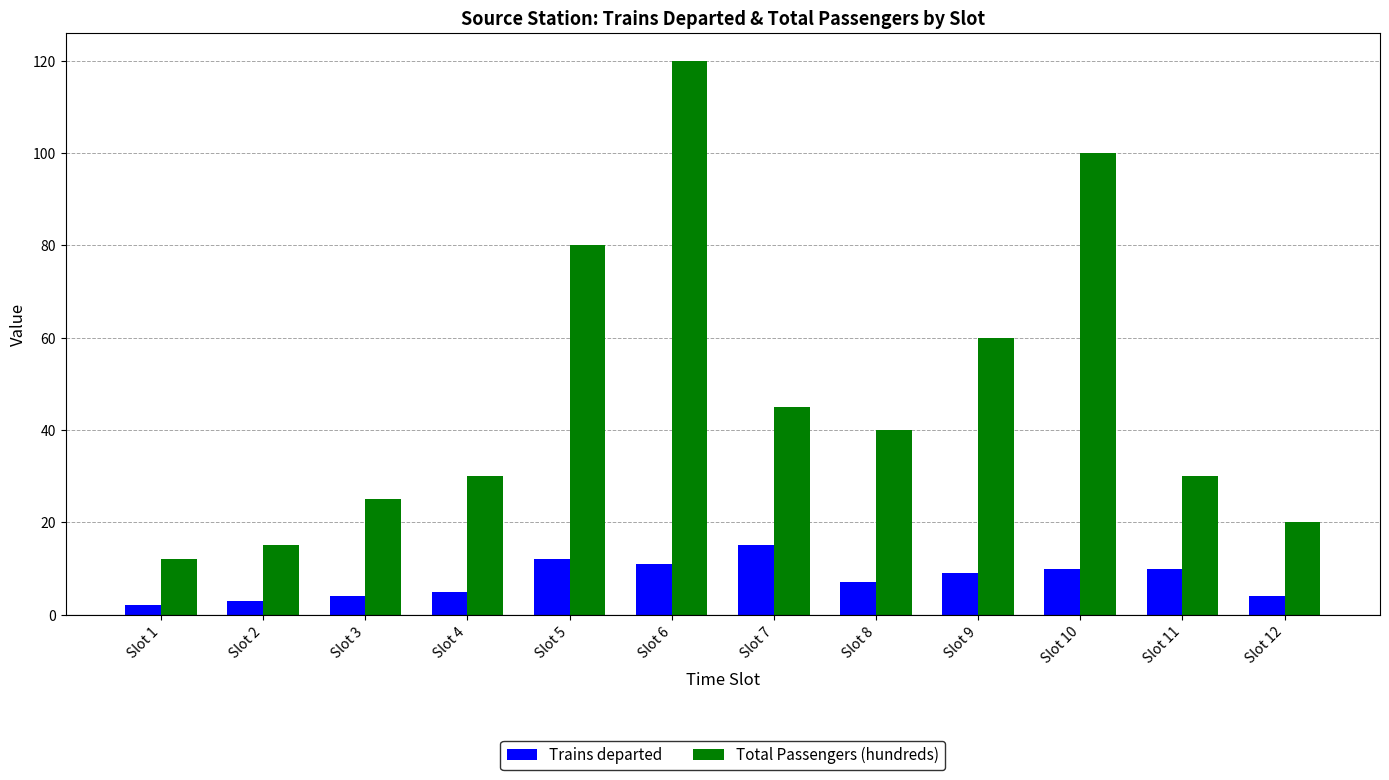

List the series in order of their overall mean, highest first.

Total Passengers (hundreds), Trains departed